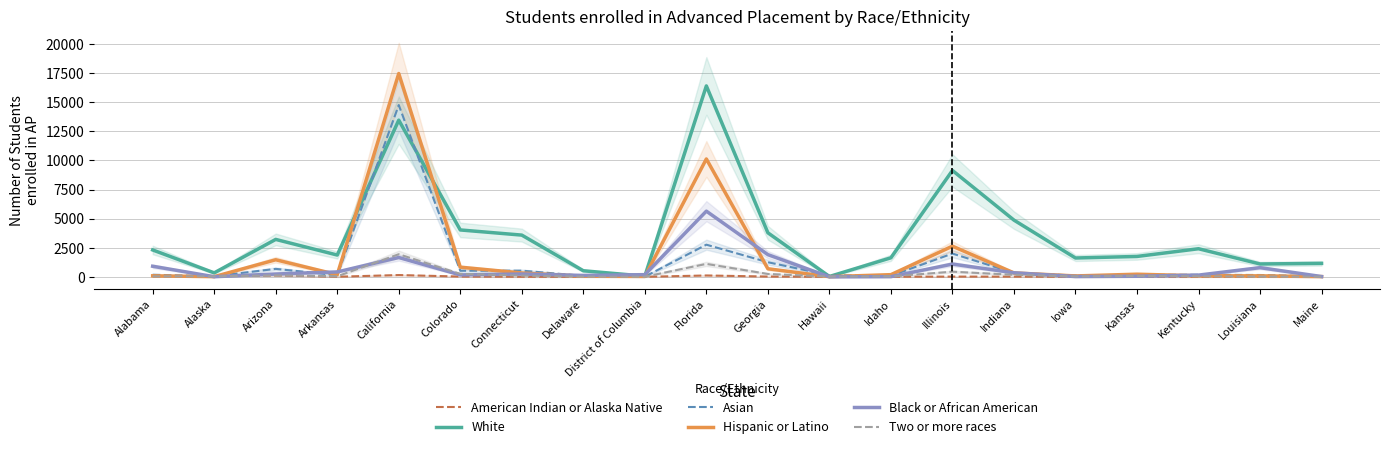

At which category does Asian reach its first local peak?

Arizona